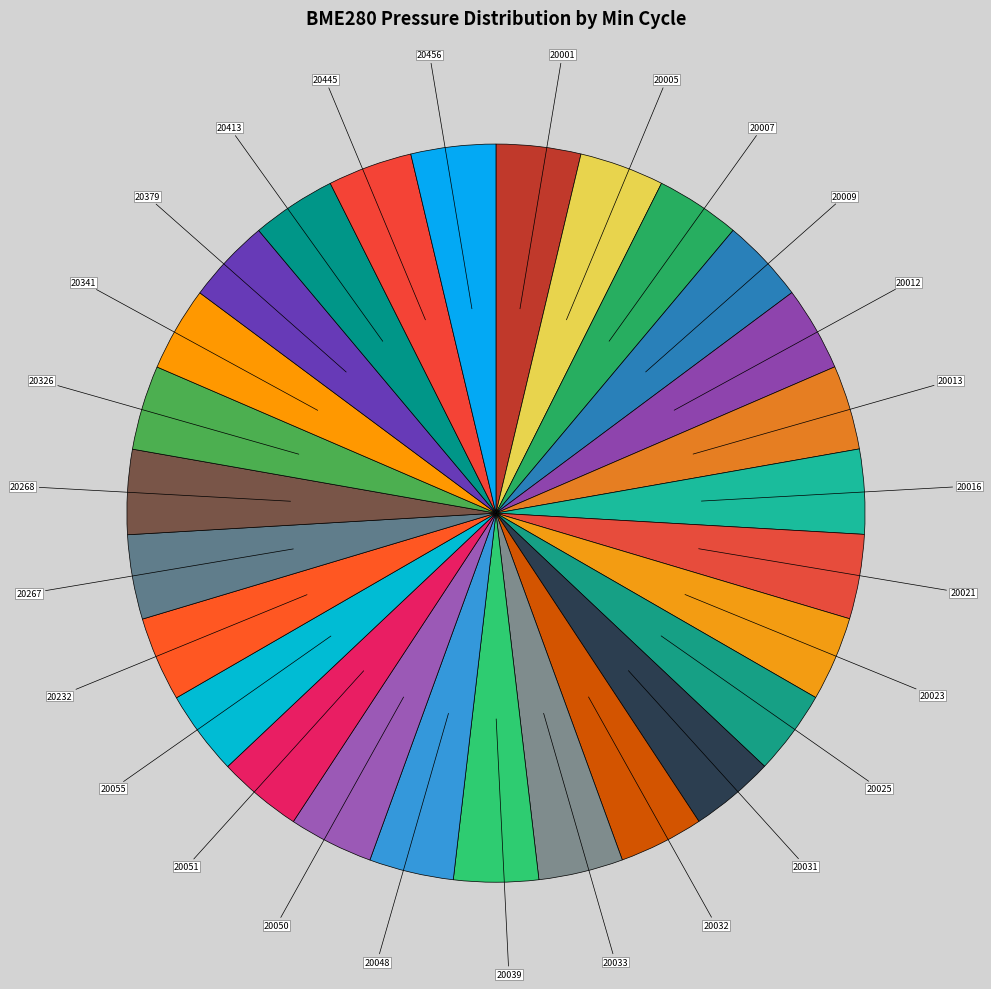

The 20016 slice represents 4% of the pie. True or false?

True